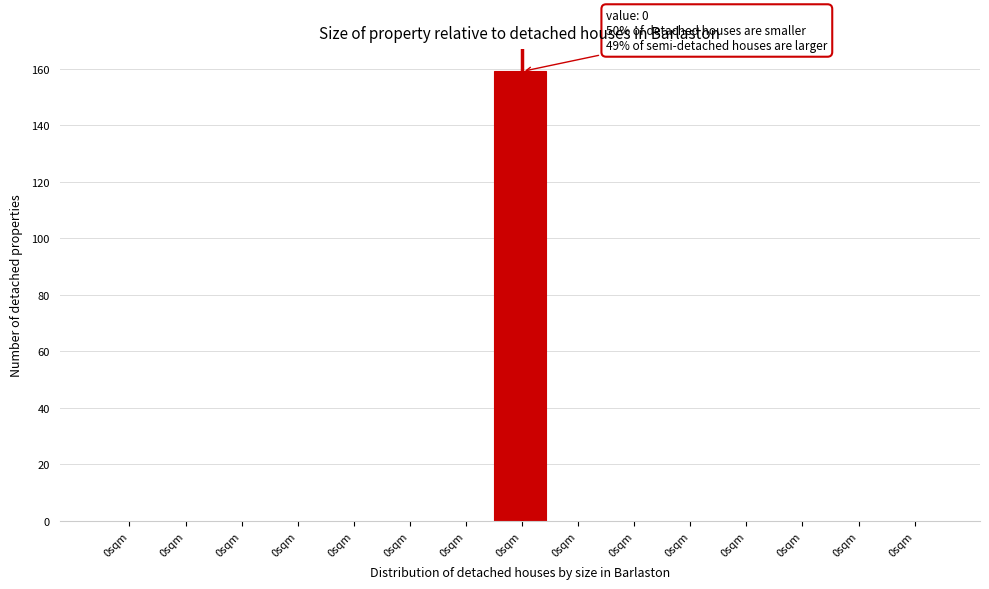

Count the number of categories in the chart.

15